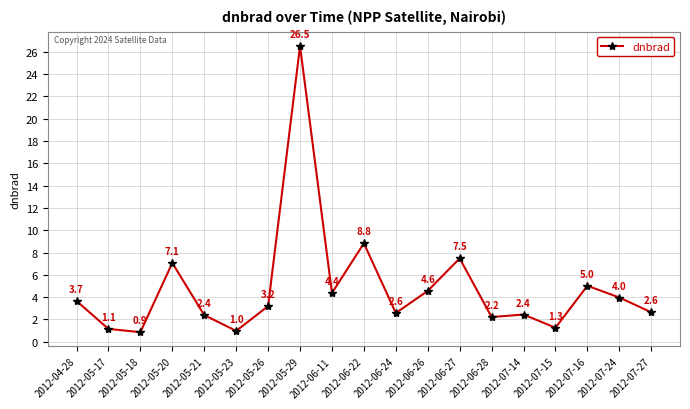

What is the change in value from 2012-05-23 to 2012-06-28?

+1.2